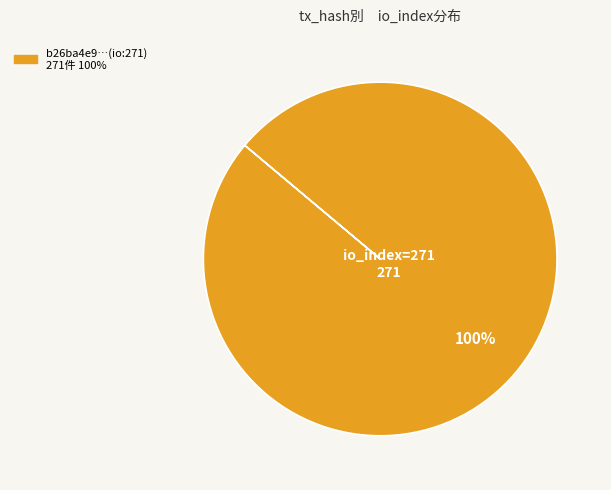

How many slices are in this pie chart?

1